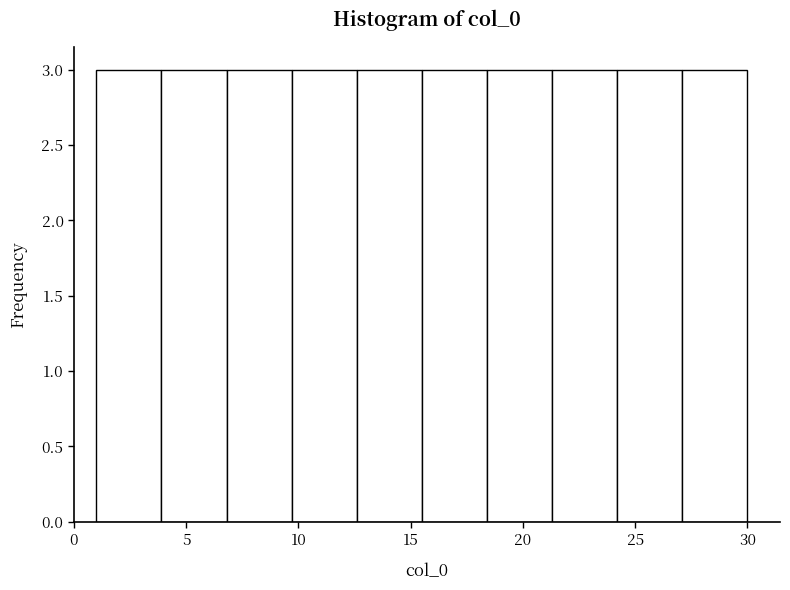

Reading left to right, transcribe this chart: for each bar, give the range it covers on the x-axis and its height. Neither the bar edges nor the heights are printed on the chart, so give them approximately, as read against the axes.

1.0 to 3.9: 3
3.9 to 6.8: 3
6.8 to 9.7: 3
9.7 to 12.6: 3
12.6 to 15.5: 3
15.5 to 18.4: 3
18.4 to 21.3: 3
21.3 to 24.2: 3
24.2 to 27.1: 3
27.1 to 30.0: 3